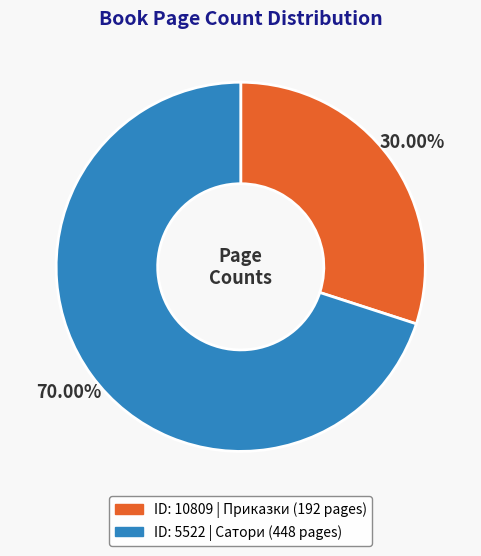

Does any single category account for the majority?

Yes